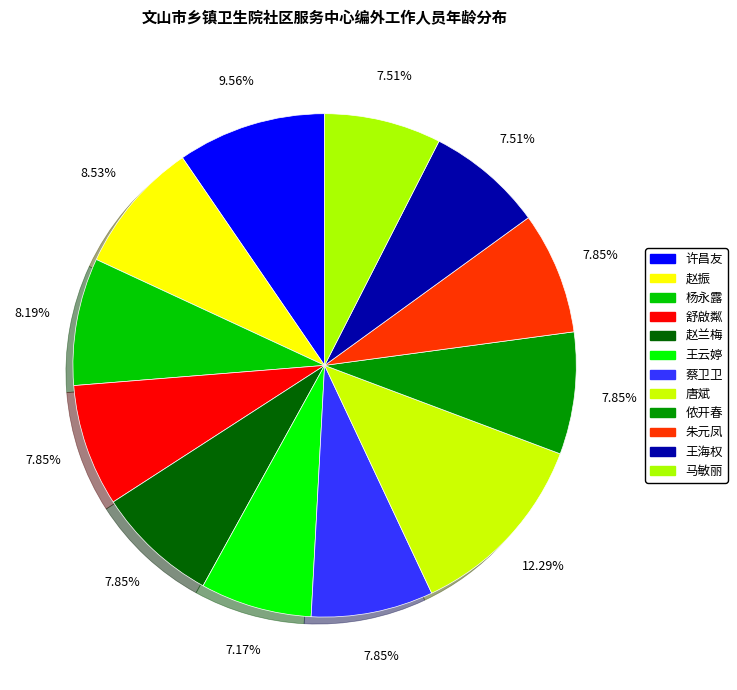

Is there a majority slice in this chart?

No